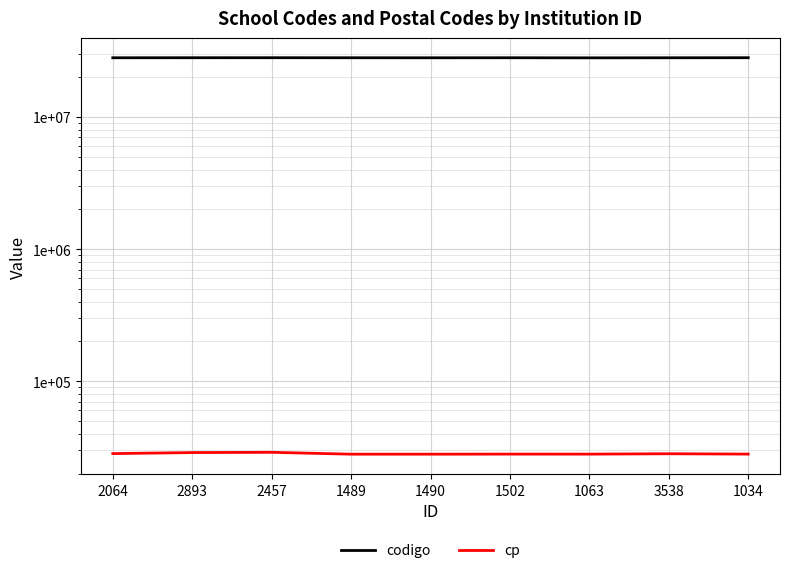

True or false: cp has a value of 9358 at 1489.

False